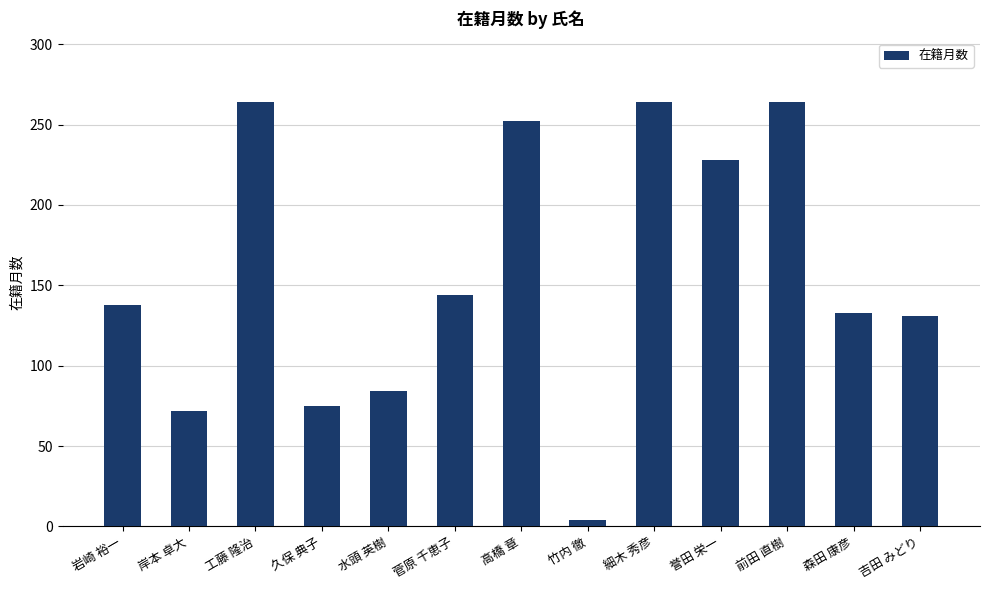

What is the label of the 13th bar from the left?

吉田 みどり